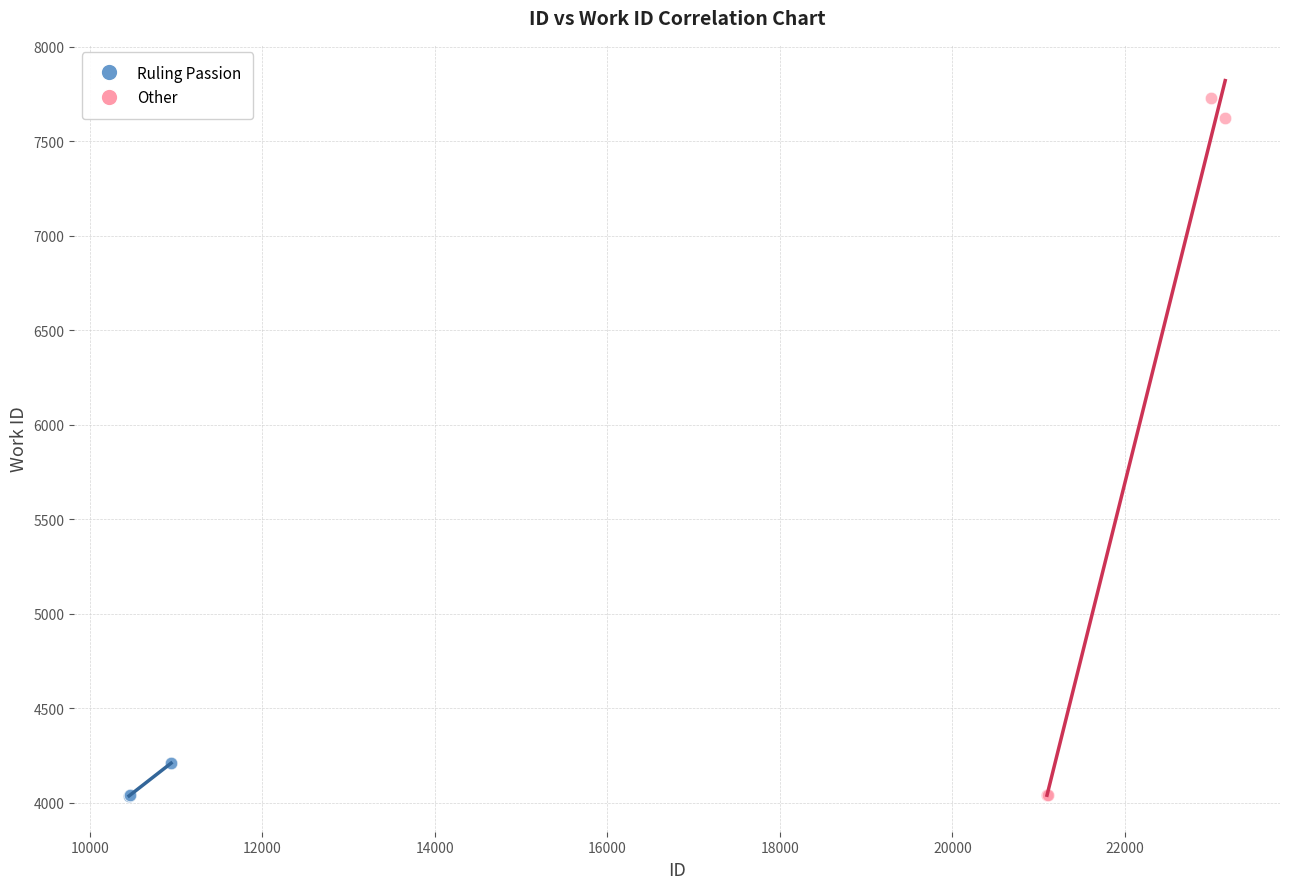

Which series has the largest Y range (max minus min)?

Other